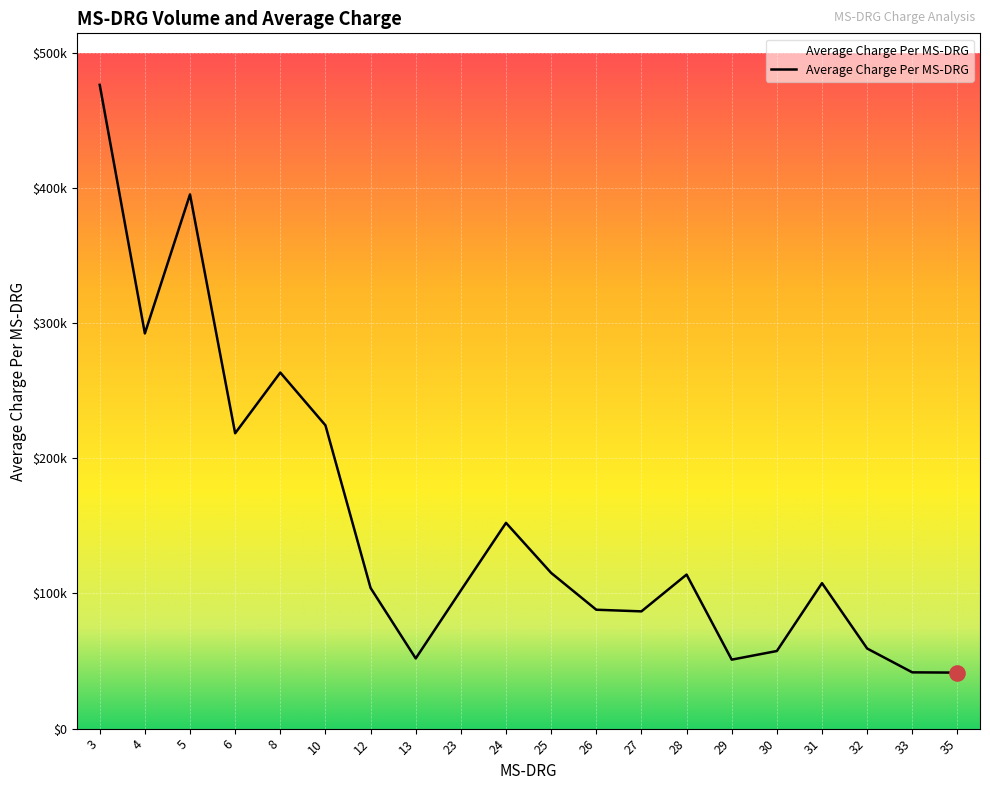

Is this an area chart (filled region under the line)?

Yes